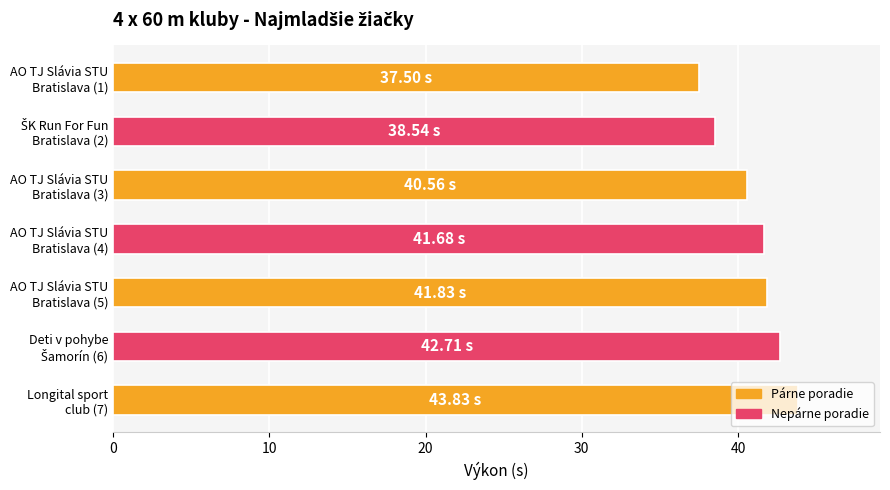

What is the difference between the maximum and minimum values?

6.3